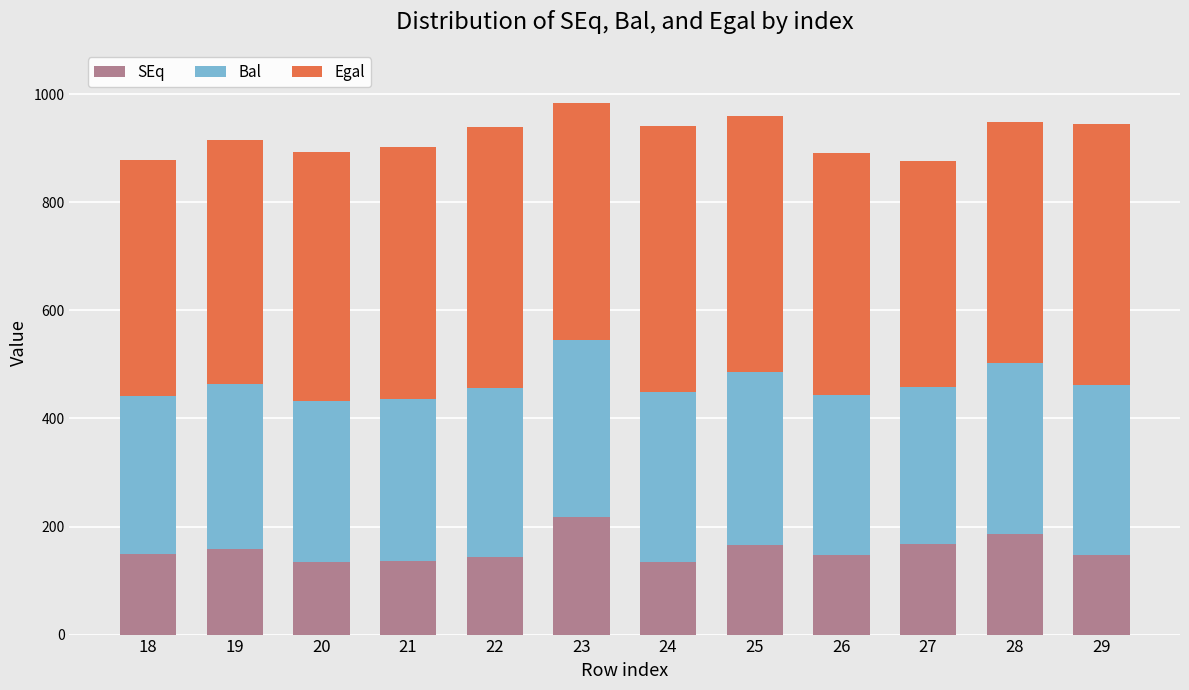

Does the chart contain stacked bars?

Yes